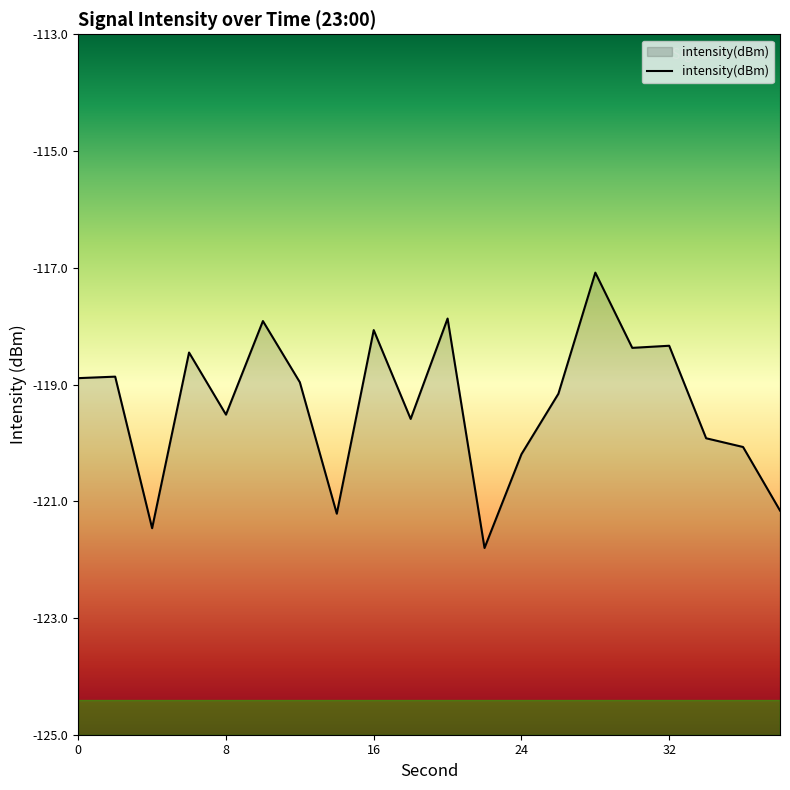

Rank the categories by value from lowest to highest.

22, 4, 14, 38, 24, 36, 34, 18, 8, 26, 12, 0, 2, 6, 30, 32, 16, 10, 20, 28